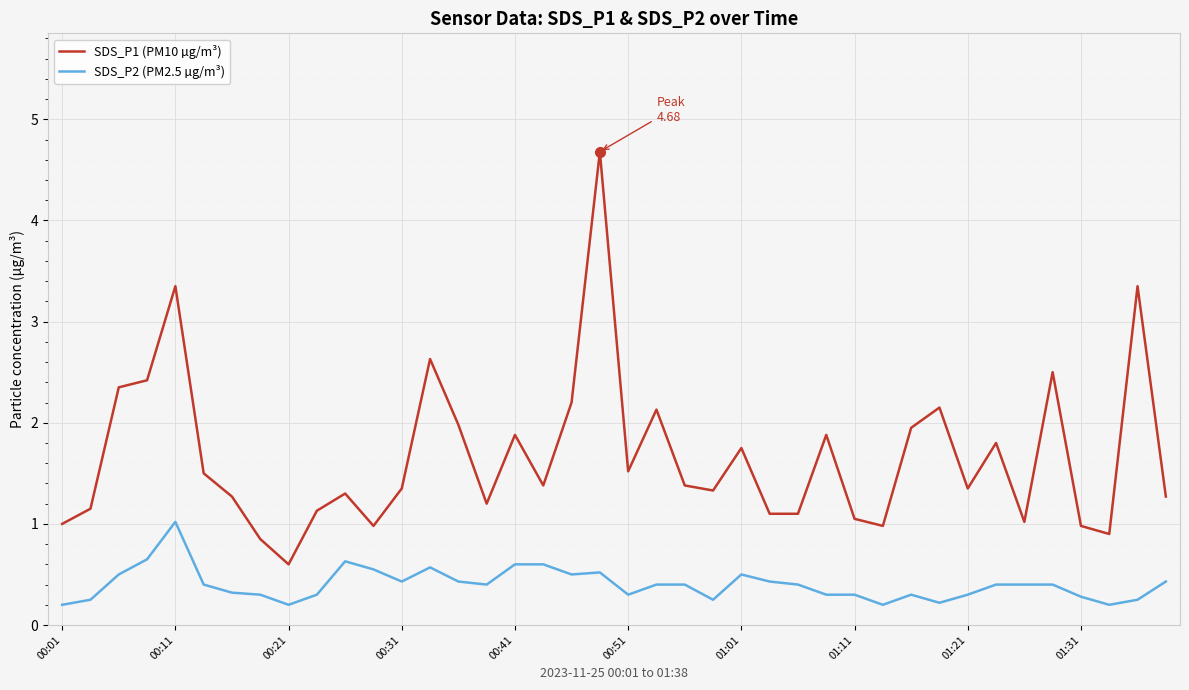

What is the difference between the maximum and minimum values in the SDS_P1 (PM10 µg/m³) series?

4.1